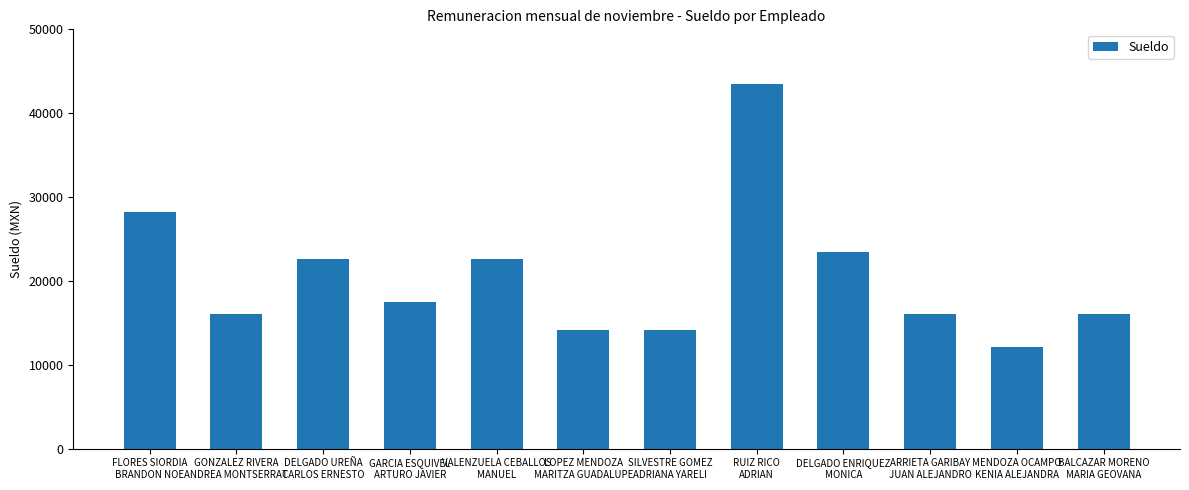

What is the sum of all values?

246188.9